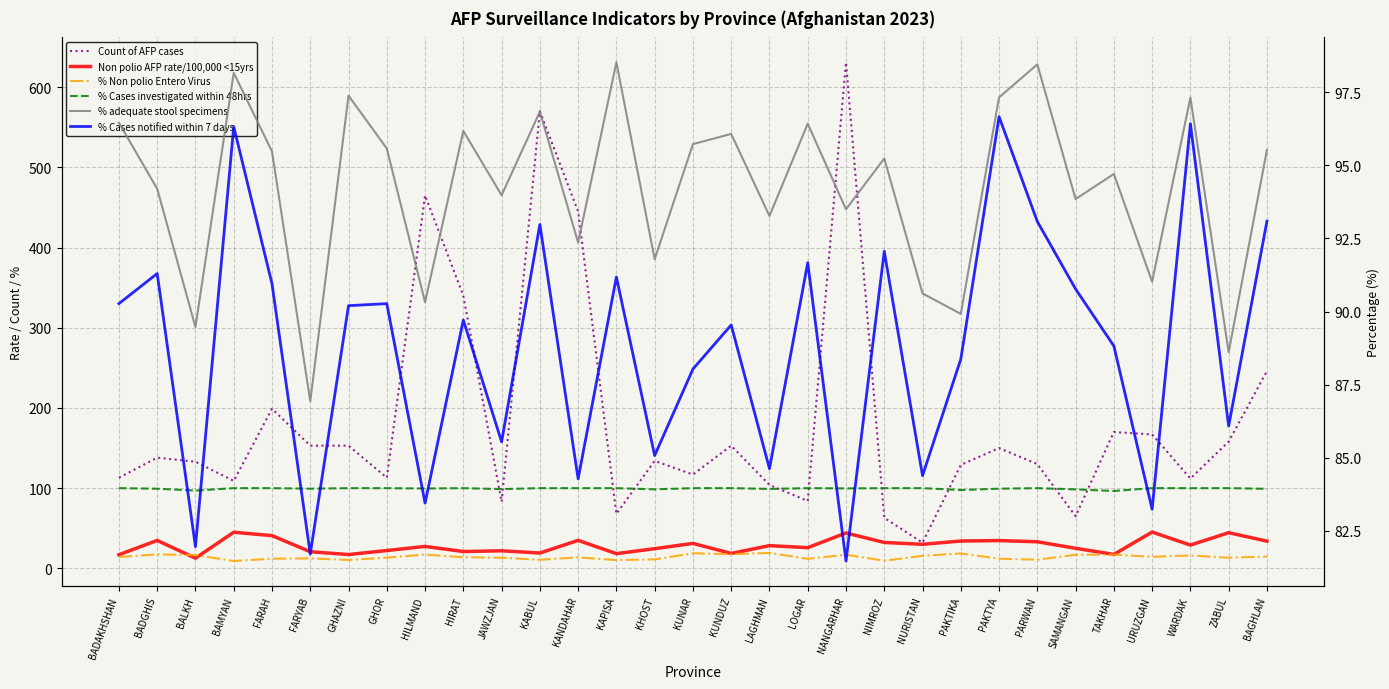

What is the minimum value shown in the chart?

9.2